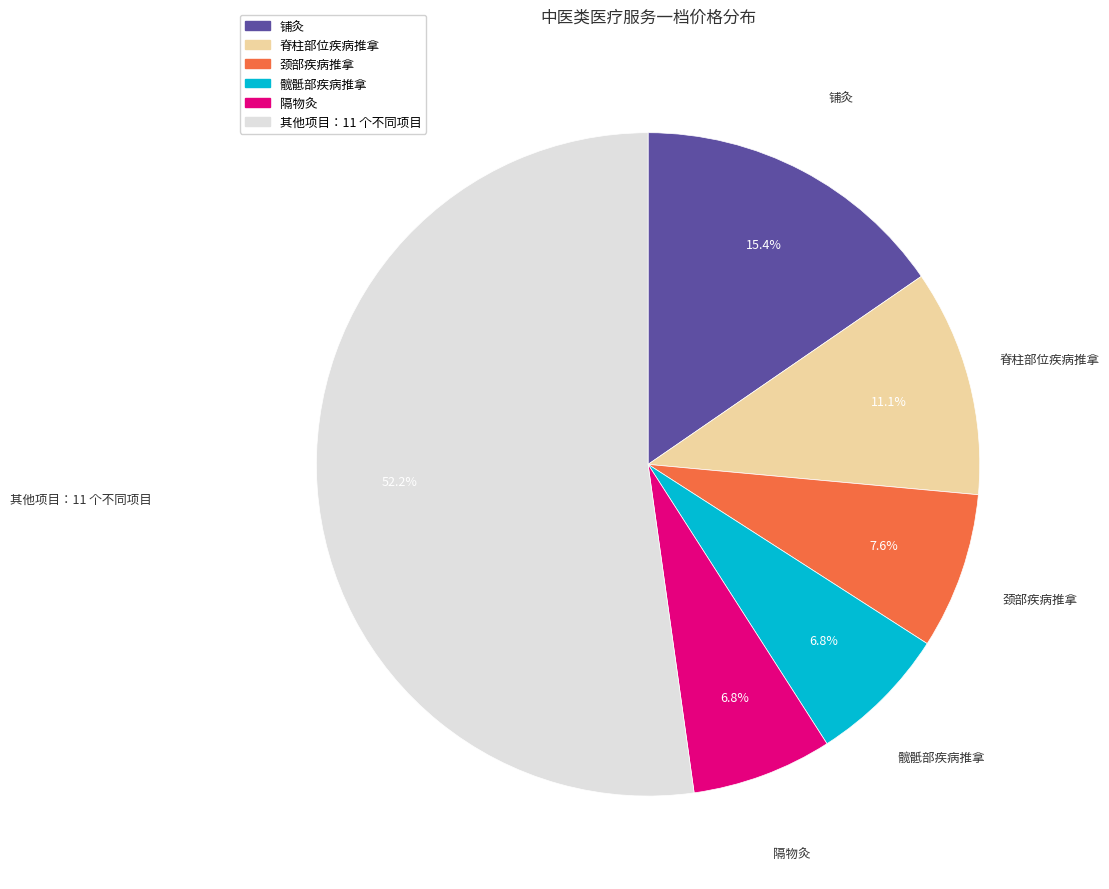

Is there a majority slice in this chart?

Yes